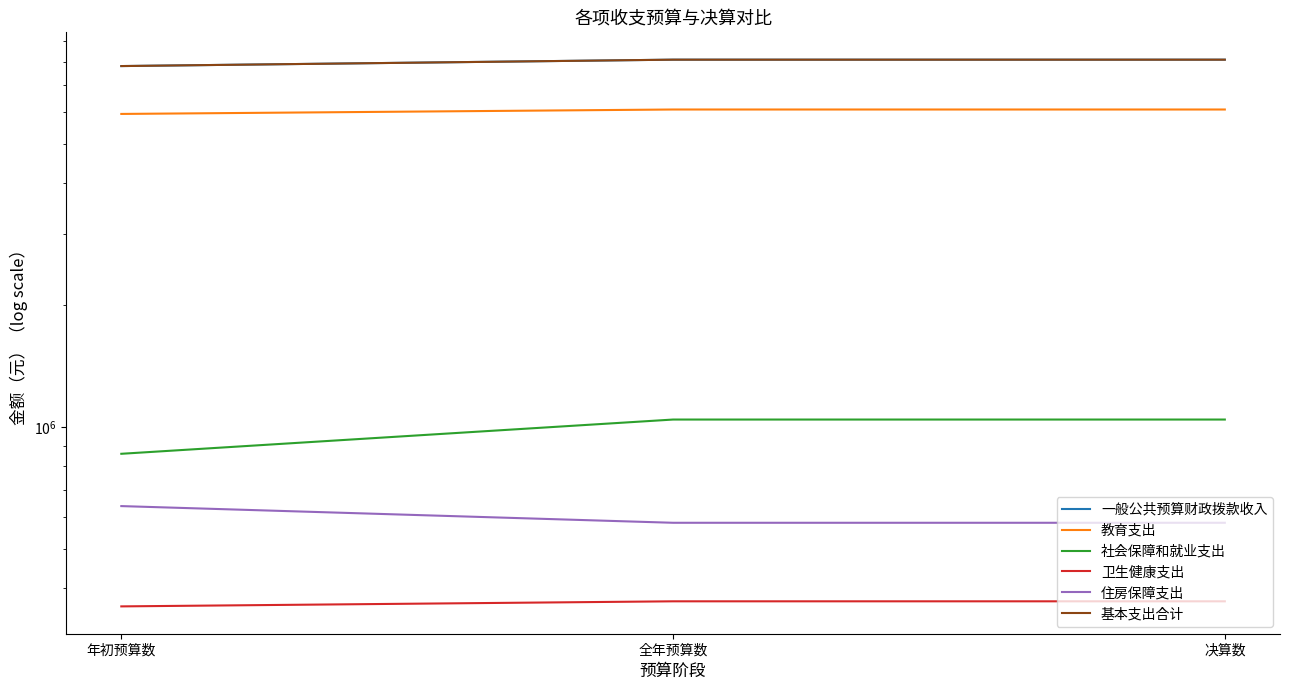

What is the spread (max minus min) of values at 决算数?

7713355.6